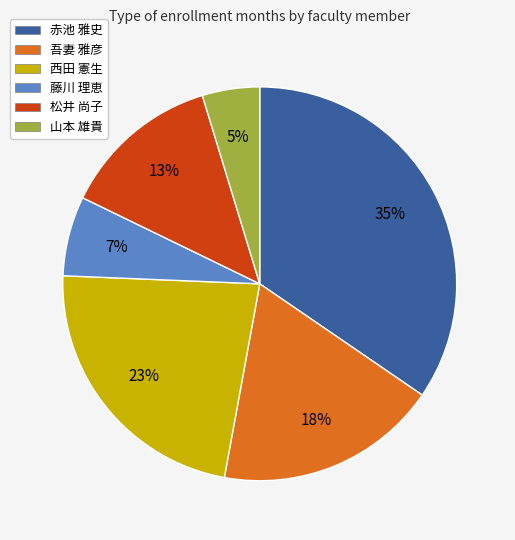

To the nearest percent, what is the difference between the largest and smallest slice percentages?

30%